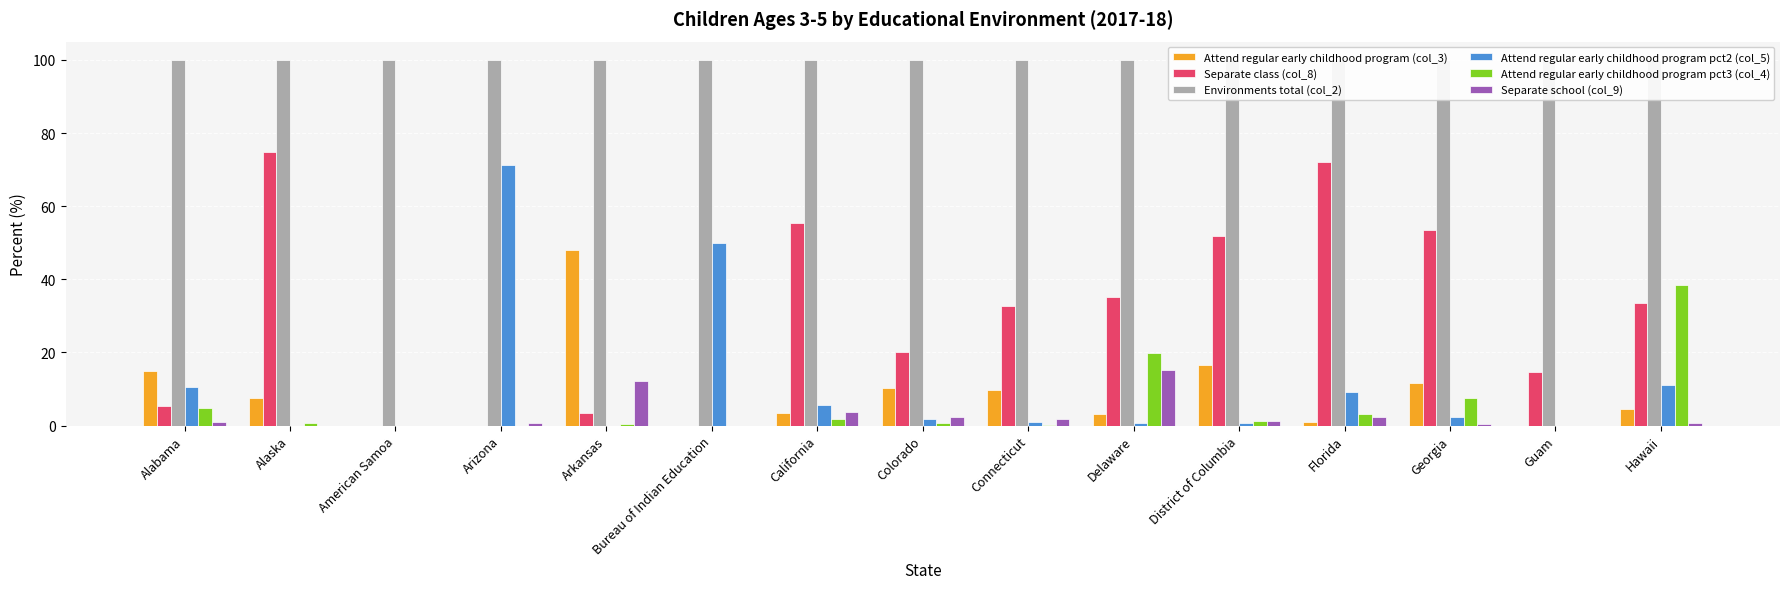

What is the sum of all Attend regular early childhood program pct2 (col_5) values?

163.3